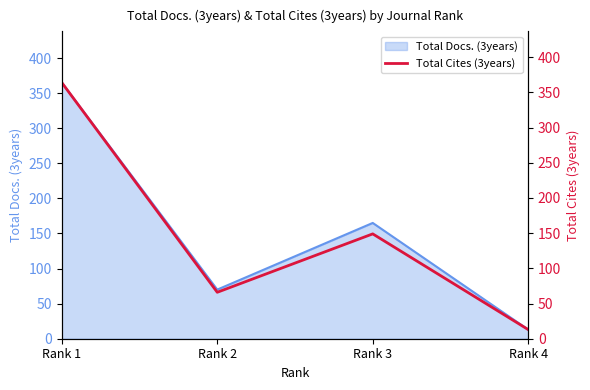

The value at Rank 1 is 493. True or false?

False